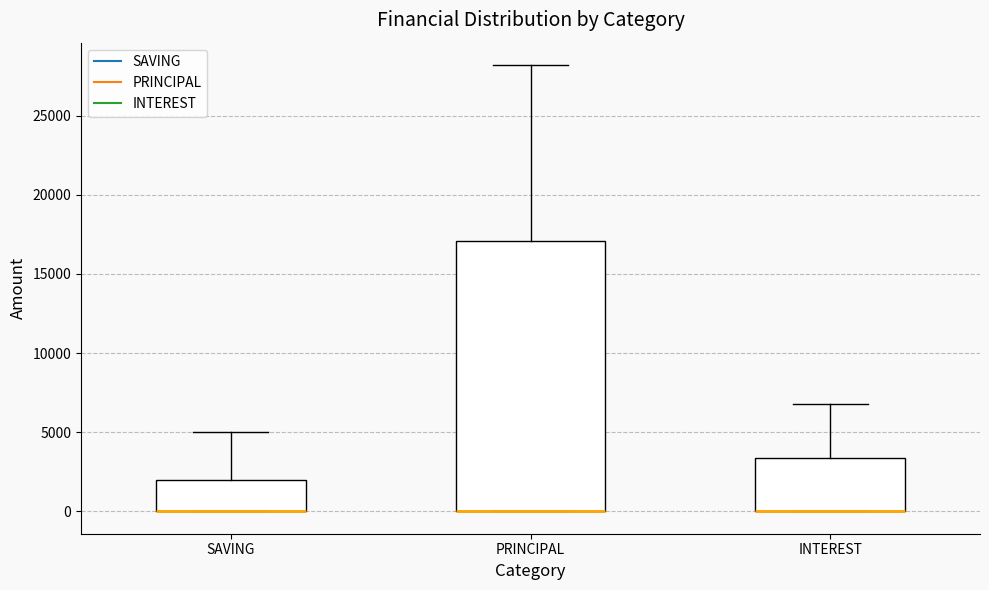

Reading left to right, read every box against the y-axis: the position of its median line, the range the box covers, and the ends of its whiskers. The values are not printed on the chart, so give them approximately, as read against the axis.

SAVING: median 0 (drawn on the box's lower edge), box 0 to 2000, whiskers 0 to 5000
PRINCIPAL: median 0 (drawn on the box's lower edge), box 0 to 17000, whiskers 0 to 28000
INTEREST: median 0 (drawn on the box's lower edge), box 0 to 3500, whiskers 0 to 7000